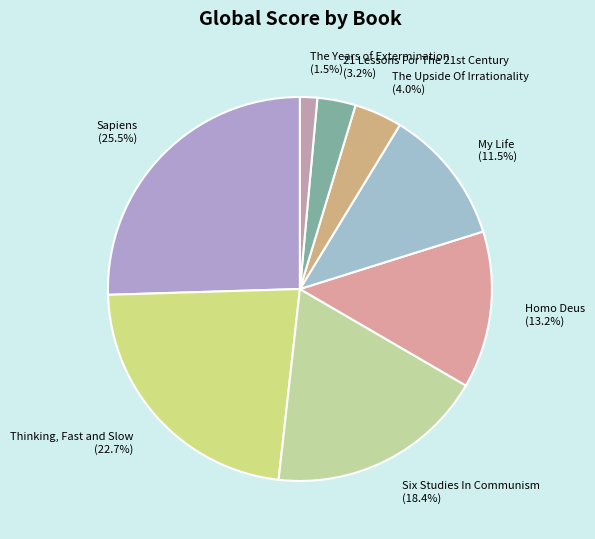

Which category has the biggest portion of the pie?

Sapiens